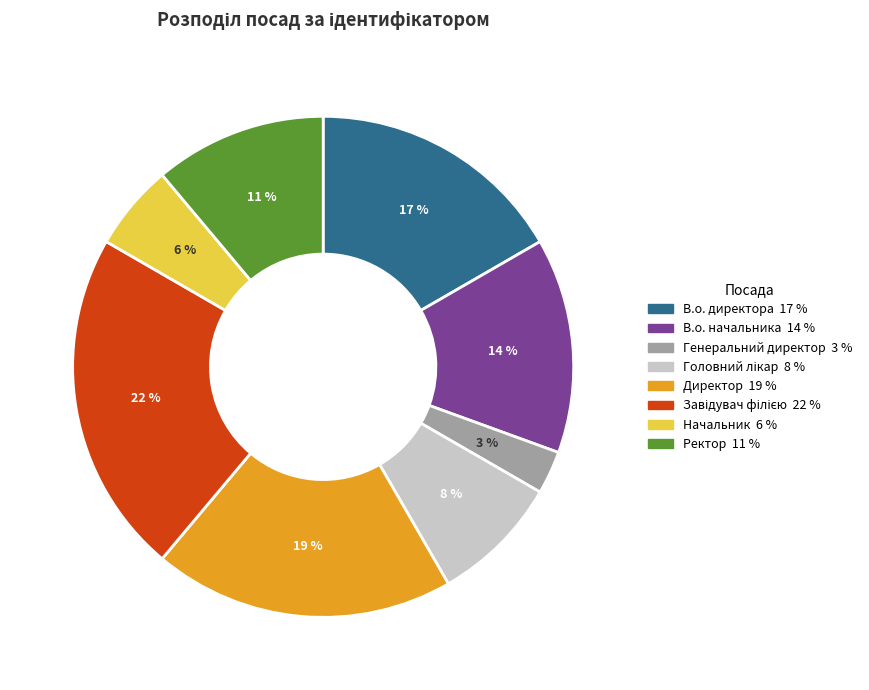

Which has a higher value, В.о. директора or Директор?

Директор